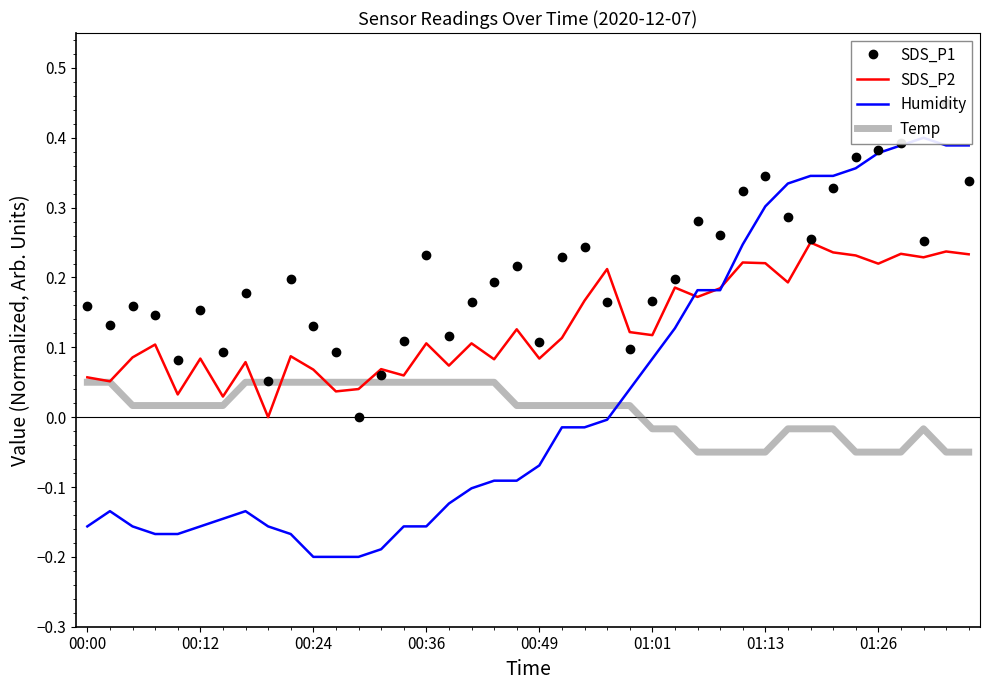

Rank the series by their maximum value, from lowest to highest.

Temp, SDS_P2, Humidity, SDS_P1